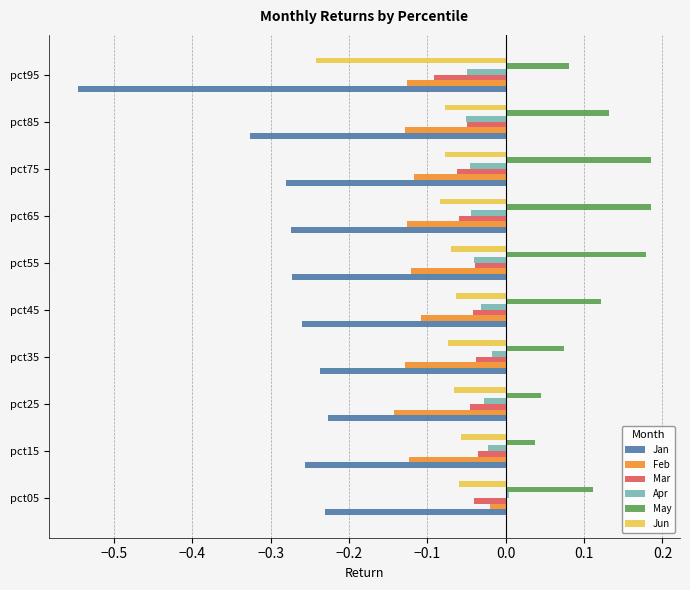

Which series changed the most between pct75 and pct95?

Jan